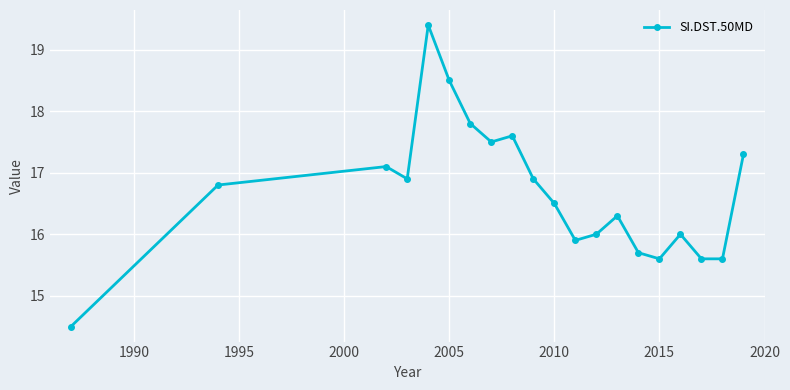

Reading left to right, what are all the values shown in this chart?

14.5	16.8	17.1	16.9	19.4	18.5	17.8	17.5	17.6	16.9	16.5	15.9	16.0	16.3	15.7	15.6	16.0	15.6	15.6	17.3